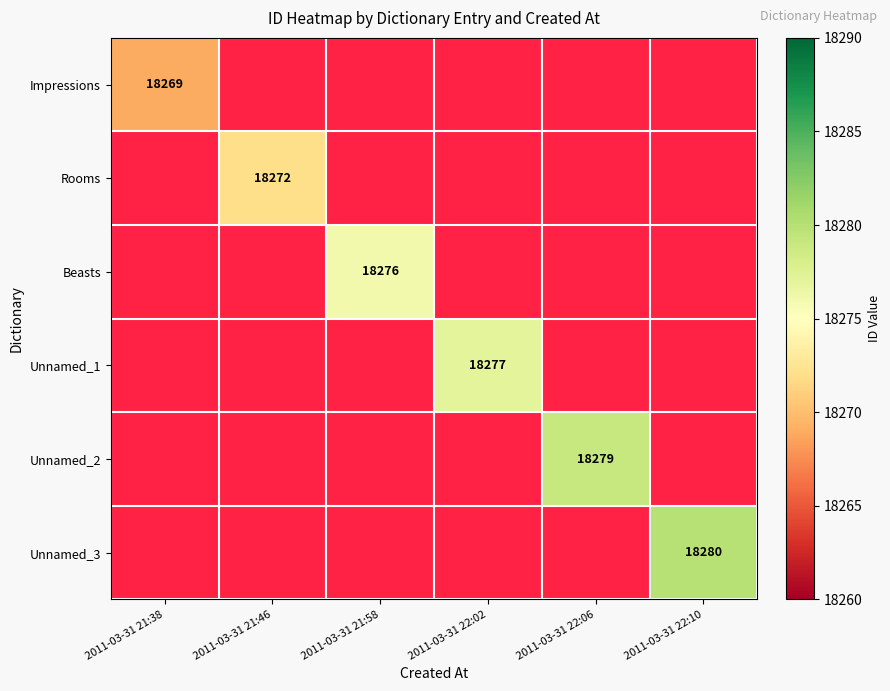

How many series are shown in this chart?

6